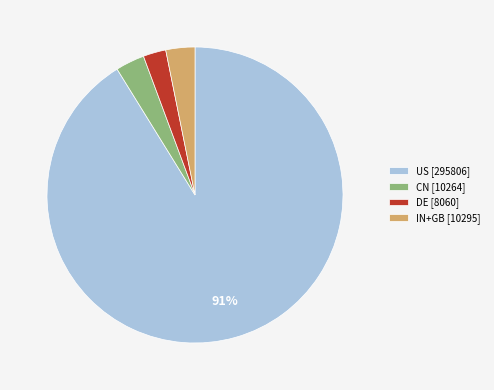

Between CN [10264] and US [295806], which is larger?

US [295806]